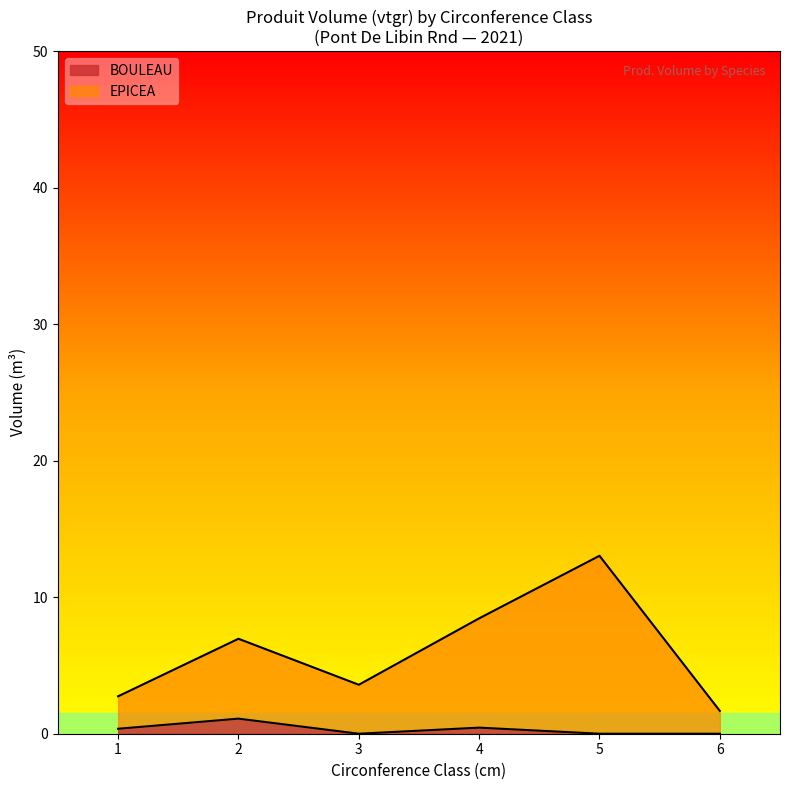

The BOULEAU series shows 0.0 at 3. True or false?

True